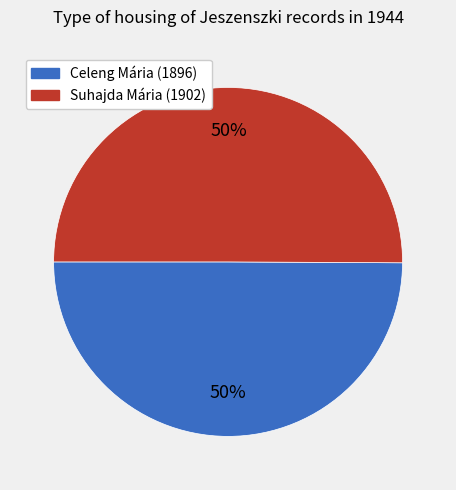

True or false: Suhajda Mária (1902) accounts for 36% of the total.

False